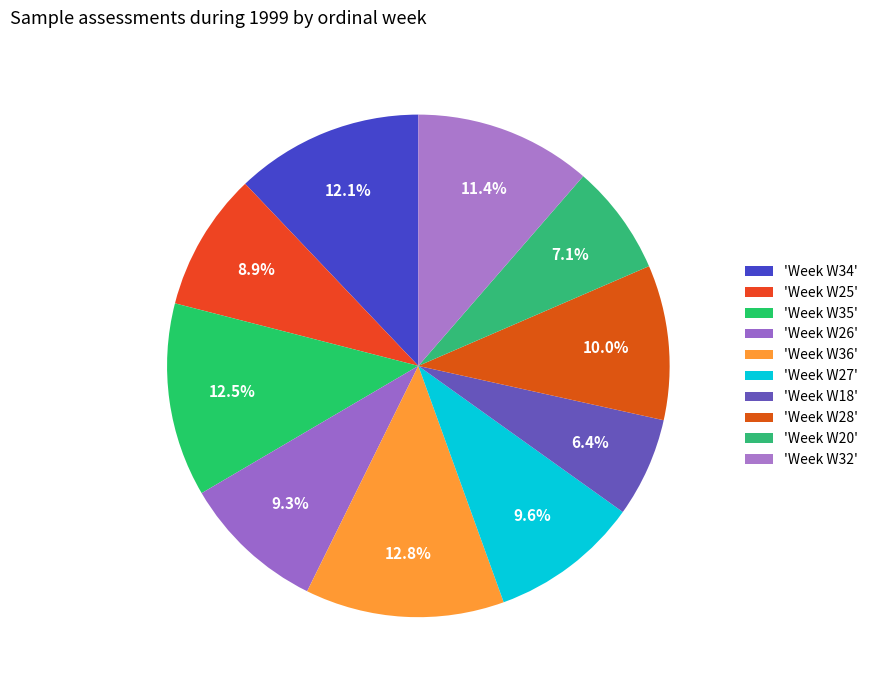

How many segments does this pie chart have?

10